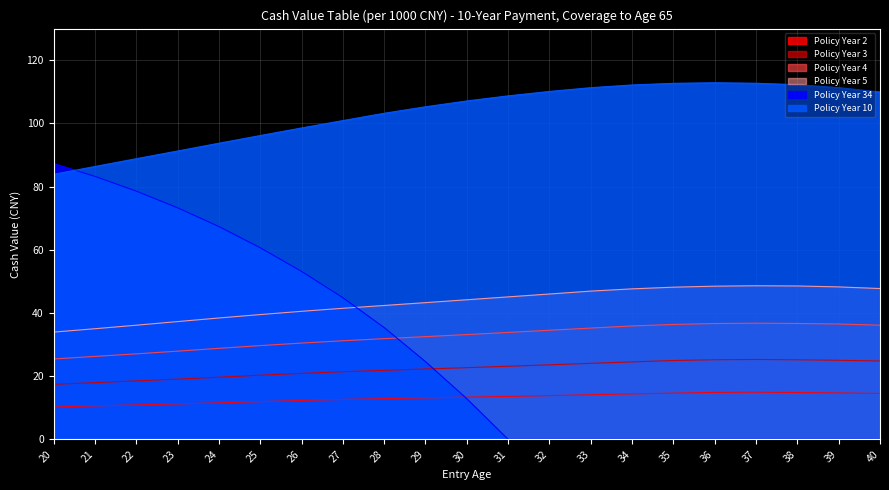

What is the difference between the Policy Year 2 values at 36 and 35?

0.2